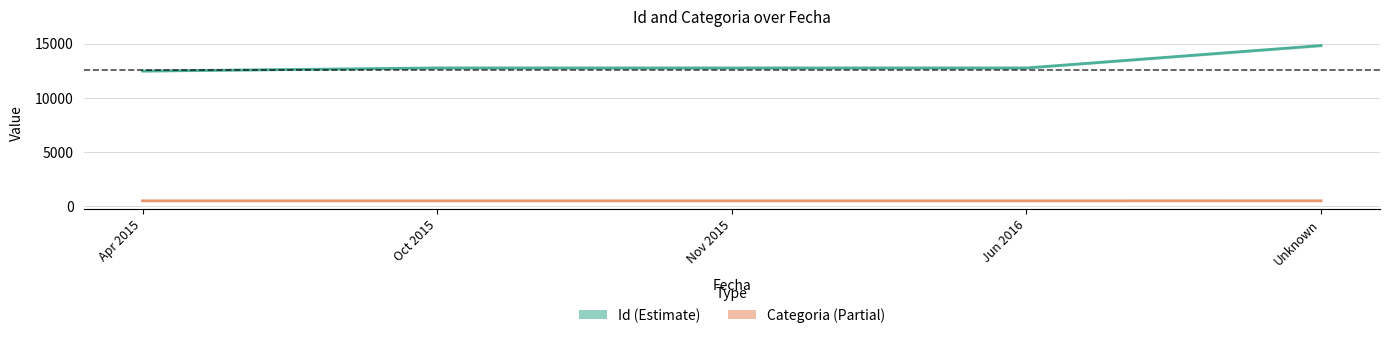

What is the sum of all Id values?

65503